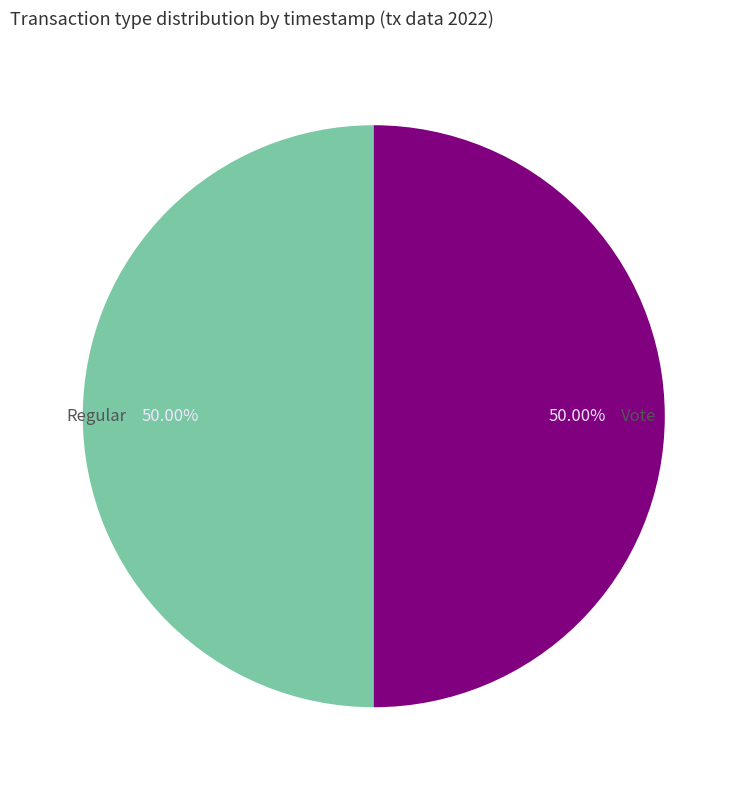

Approximately how many times larger is the value at Regular compared to Vote?

1.0